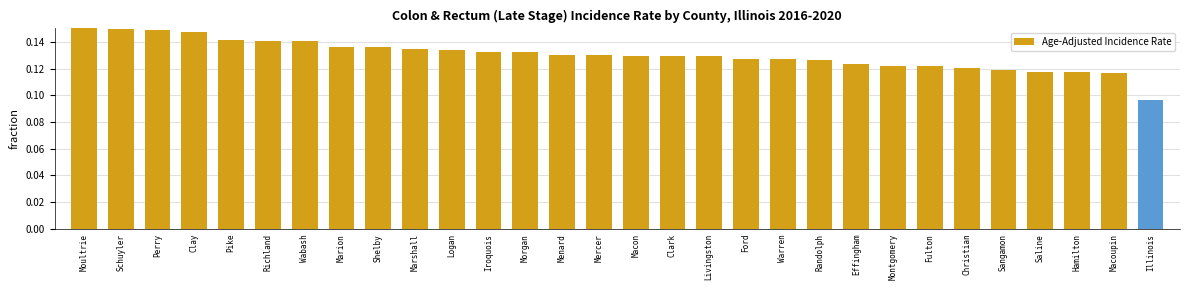

How many values are between 0 and 1?

30